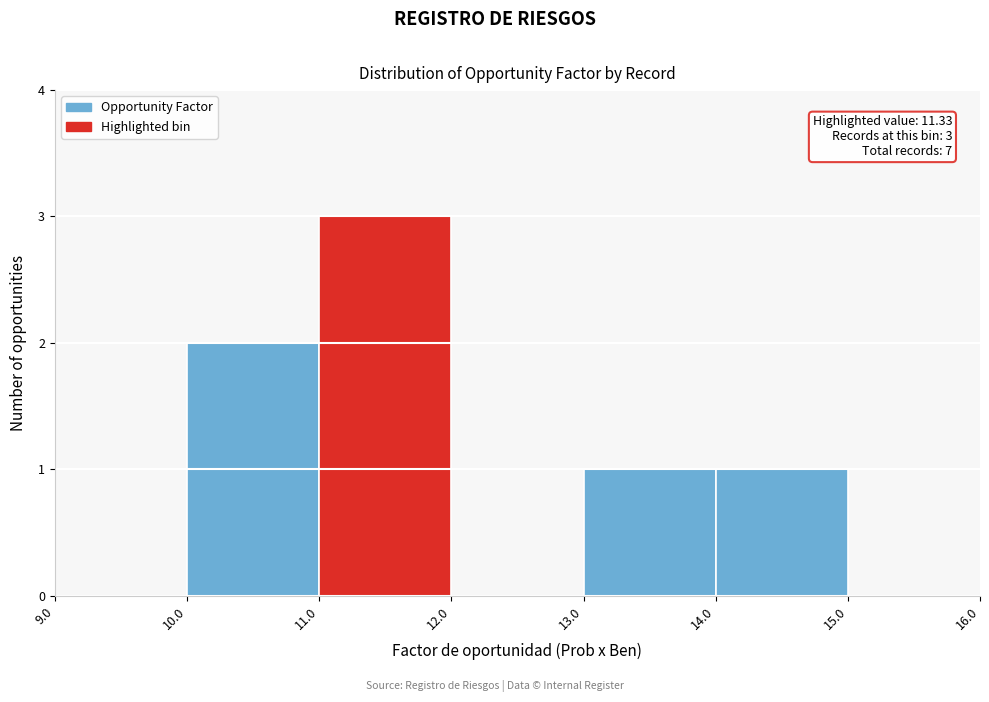

Over which range of the x-axis is the bar tallest?

11.0 to 12.0